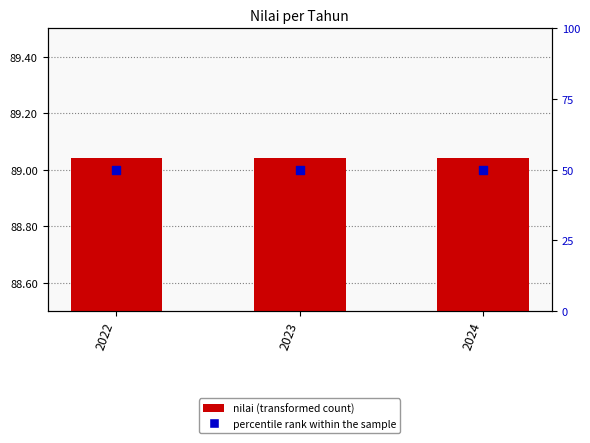

Is the value of nilai at 2023 greater than the value of percentile rank within the sample at 2023?

Yes